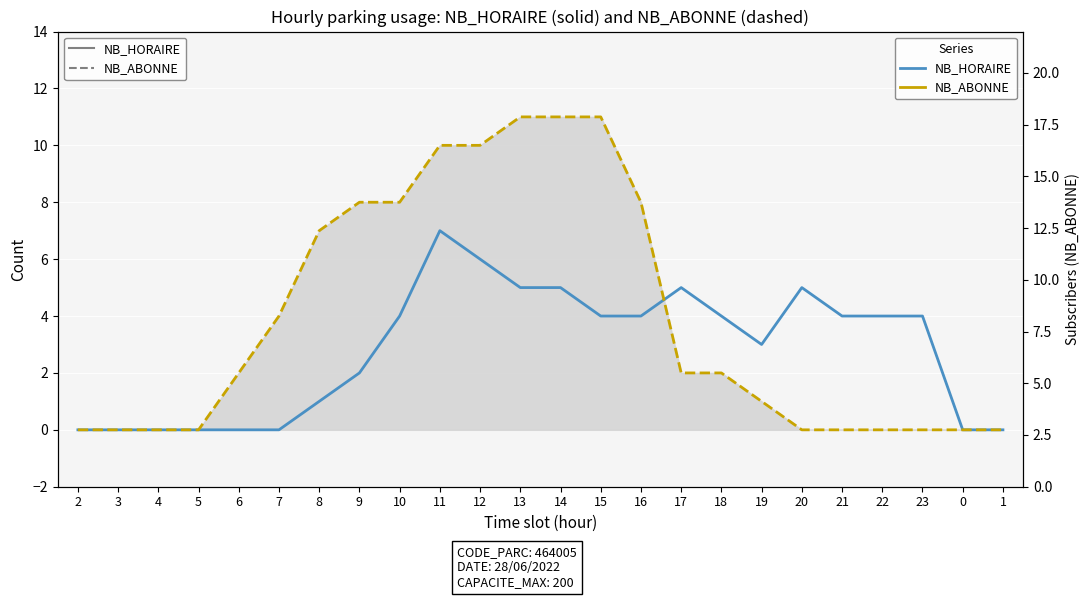

What is the difference between the maximum and second lowest values in the NB_HORAIRE (solid) series?

7